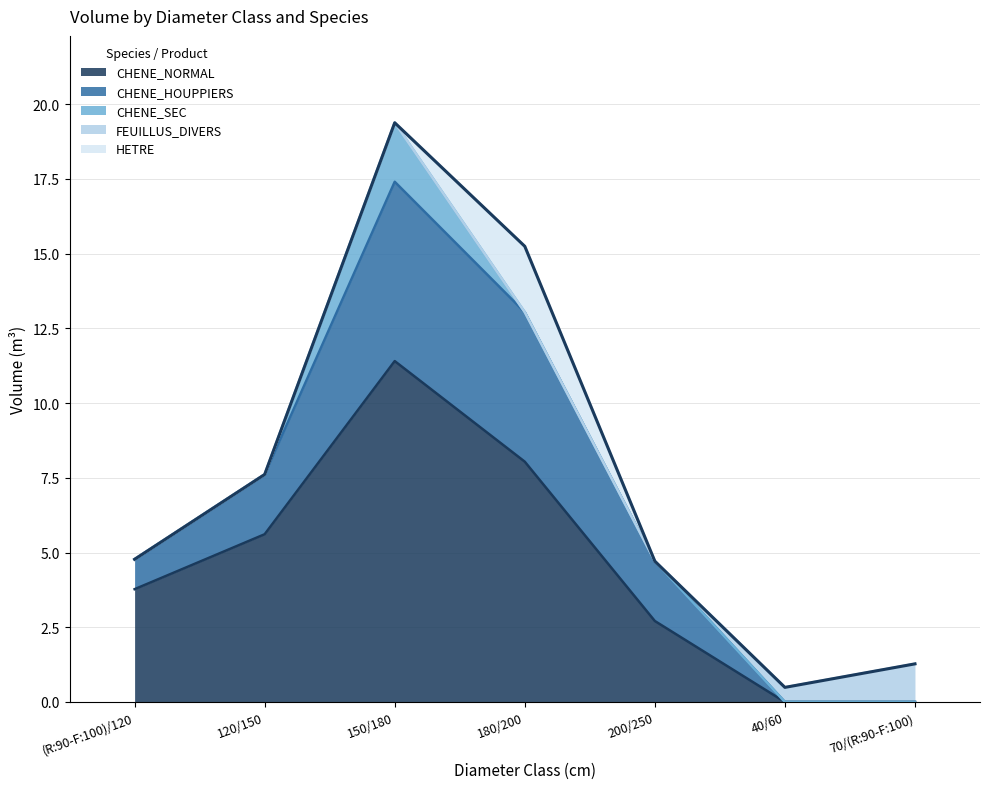

Reading left to right, what are all the values shown in this chart?

CHENE_NORMAL: (R:90-F:100)/120=3.8	120/150=5.6	150/180=11.4	180/200=8.0	200/250=2.7	40/60=0.0	70/(R:90-F:100)=0.0
CHENE_HOUPPIERS: (R:90-F:100)/120=1.0	120/150=2.0	150/180=6.0	180/200=5.0	200/250=2.0	40/60=0.0	70/(R:90-F:100)=0.0
CHENE_SEC: (R:90-F:100)/120=0.0	120/150=0.0	150/180=2.0	180/200=0.0	200/250=0.0	40/60=0.0	70/(R:90-F:100)=0.0
FEUILLUS_DIVERS: (R:90-F:100)/120=0.0	120/150=0.0	150/180=0.0	180/200=0.0	200/250=0.0	40/60=0.5	70/(R:90-F:100)=1.3
HETRE: (R:90-F:100)/120=0.0	120/150=0.0	150/180=0.0	180/200=2.2	200/250=0.0	40/60=0.0	70/(R:90-F:100)=0.0